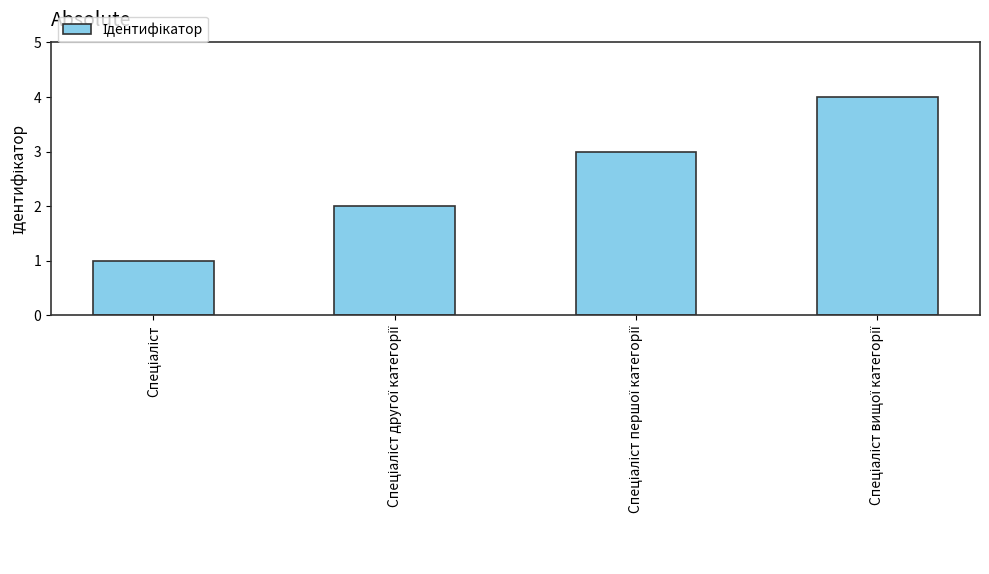

What is the difference between the maximum and minimum values?

3